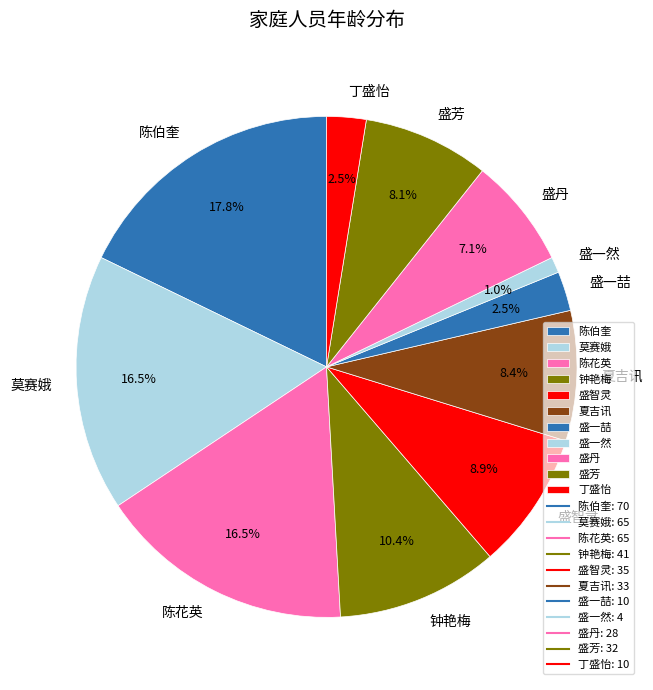

Is there any slice that represents more than half of the pie?

No